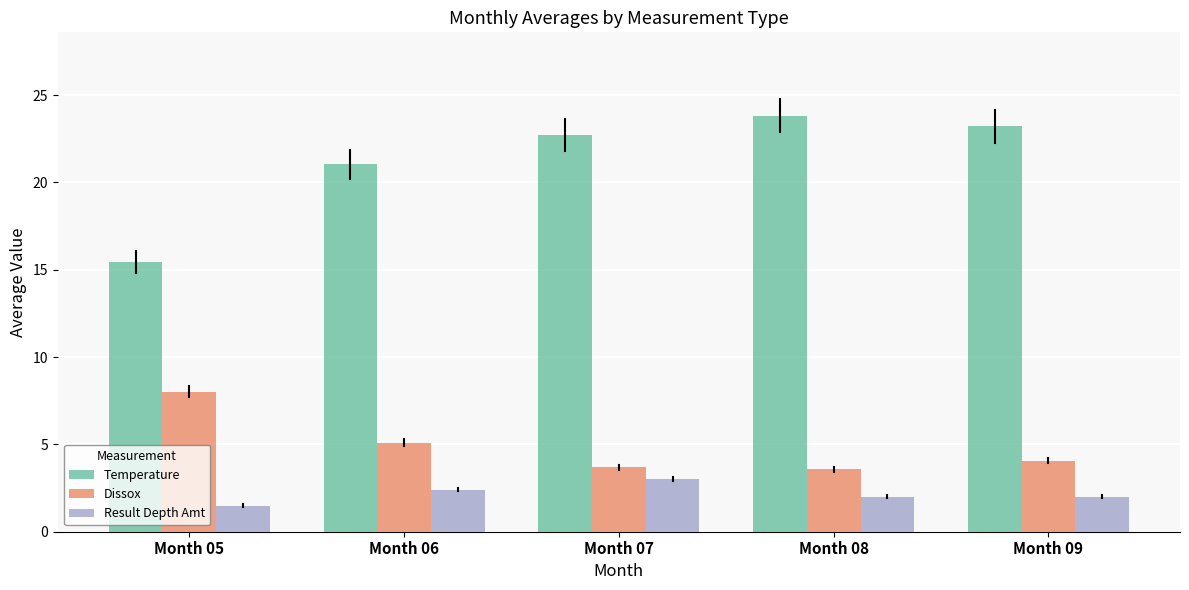

What are all the series names shown in the legend?

Temperature, Dissox, Result Depth Amt